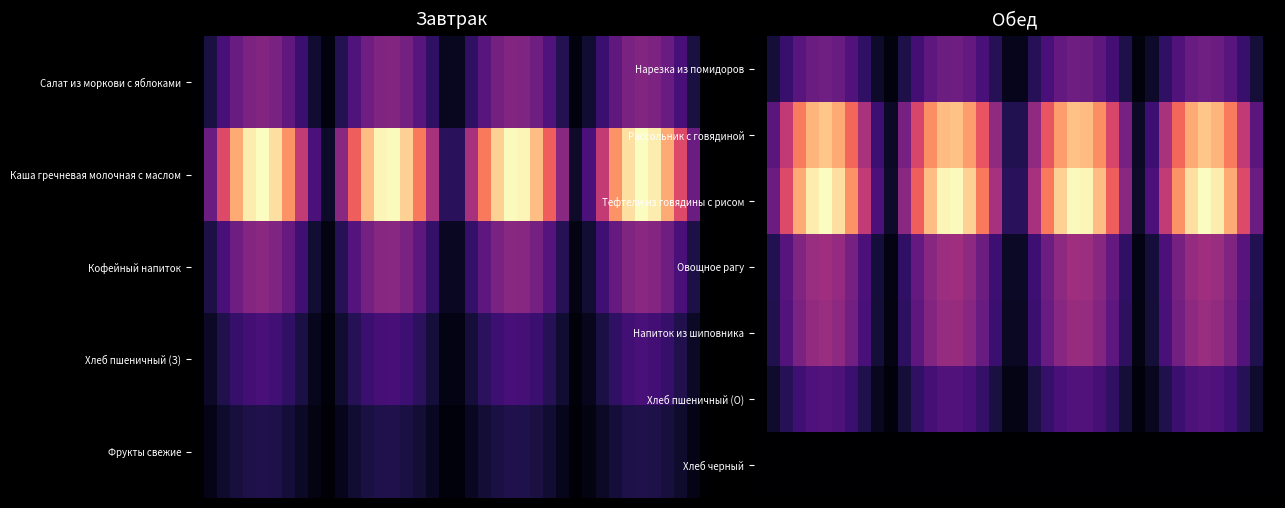

Reading right to left, transcribe all the data shown in this chart.

Нарезка из помидоров: 0.0	0.1	0.2	0.3	0.3	0.3	0.3	0.3	0.2	0.1	0.0	0.1	0.2	0.3	0.3	0.3	0.3	0.2	0.2	0.1	0.1	0.2	0.2	0.3	0.3	0.3	0.3	0.2	0.1	0.0	0.1	0.2	0.3	0.3	0.3	0.3	0.3	0.2	0.1	0.0
Рассольник с говядиной: 0.0	0.3	0.5	0.7	0.8	0.9	0.8	0.7	0.5	0.2	0.1	0.3	0.6	0.8	0.9	0.9	0.8	0.6	0.4	0.1	0.1	0.4	0.6	0.8	0.9	0.9	0.8	0.6	0.3	0.1	0.2	0.5	0.7	0.8	0.9	0.8	0.7	0.5	0.3	0.0
Тефтели из говядины с рисом: 0.0	0.3	0.6	0.8	1.0	1.0	0.9	0.8	0.5	0.2	0.1	0.4	0.7	0.9	1.0	1.0	0.9	0.7	0.5	0.2	0.2	0.5	0.7	0.9	1.0	1.0	0.9	0.7	0.4	0.1	0.2	0.5	0.8	0.9	1.0	1.0	0.8	0.6	0.3	0.0
Овощное рагу: 0.0	0.1	0.3	0.4	0.4	0.4	0.4	0.3	0.2	0.1	0.0	0.2	0.3	0.4	0.4	0.4	0.4	0.3	0.2	0.1	0.1	0.2	0.3	0.4	0.4	0.4	0.4	0.3	0.2	0.0	0.1	0.2	0.3	0.4	0.4	0.4	0.4	0.3	0.1	0.0
Напиток из шиповника: 0.0	0.1	0.3	0.4	0.4	0.4	0.4	0.3	0.2	0.1	0.0	0.2	0.3	0.4	0.4	0.4	0.4	0.3	0.2	0.1	0.1	0.2	0.3	0.4	0.4	0.4	0.4	0.3	0.2	0.0	0.1	0.2	0.3	0.4	0.4	0.4	0.4	0.3	0.1	0.0
Хлеб пшеничный (О): 0.0	0.1	0.2	0.2	0.2	0.3	0.2	0.2	0.1	0.1	0.0	0.1	0.2	0.2	0.3	0.3	0.2	0.2	0.1	0.0	0.0	0.1	0.2	0.2	0.3	0.3	0.2	0.2	0.1	0.0	0.1	0.1	0.2	0.2	0.3	0.2	0.2	0.2	0.1	0.0
Хлеб черный: 0.0	0.0	0.0	0.0	0.0	0.0	0.0	0.0	0.0	0.0	0.0	0.0	0.0	0.0	0.0	0.0	0.0	0.0	0.0	0.0	0.0	0.0	0.0	0.0	0.0	0.0	0.0	0.0	0.0	0.0	0.0	0.0	0.0	0.0	0.0	0.0	0.0	0.0	0.0	0.0